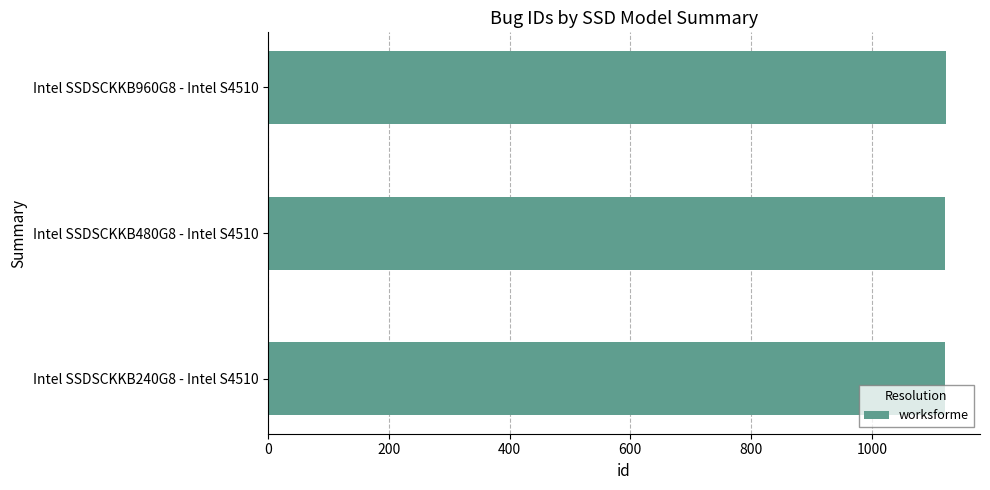

How many values are between 1121 and 1123?

3